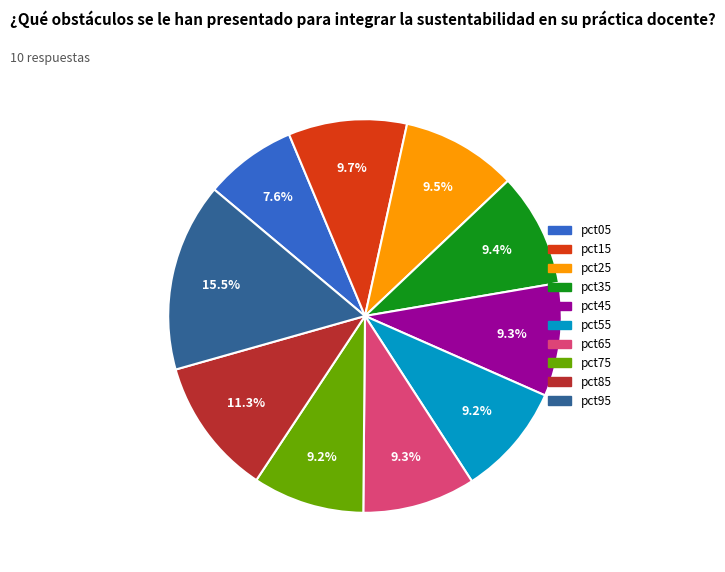

Which slice is the smallest?

pct05